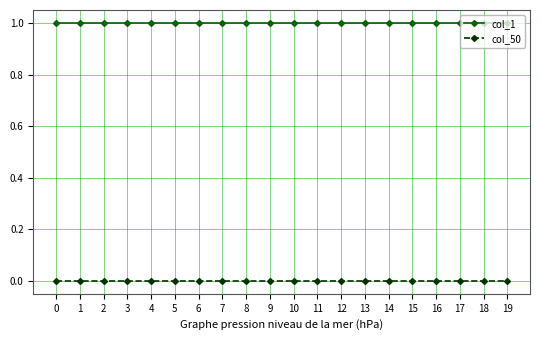

What are all the series names shown in the legend?

col_1, col_50